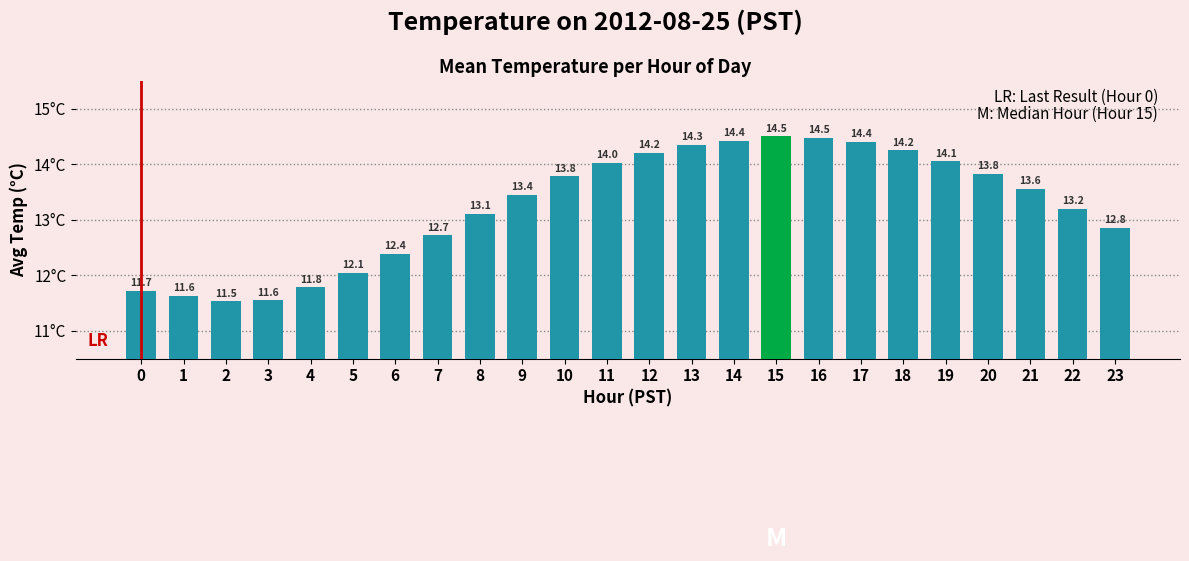

What is the sum of all values?

317.8